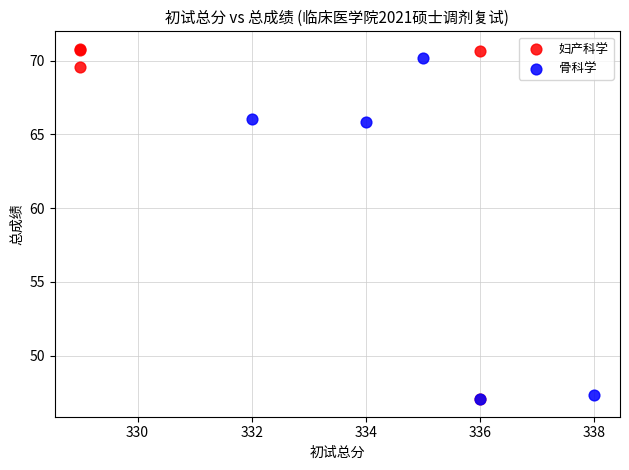

What are all the series names shown in the legend?

妇产科学, 骨科学